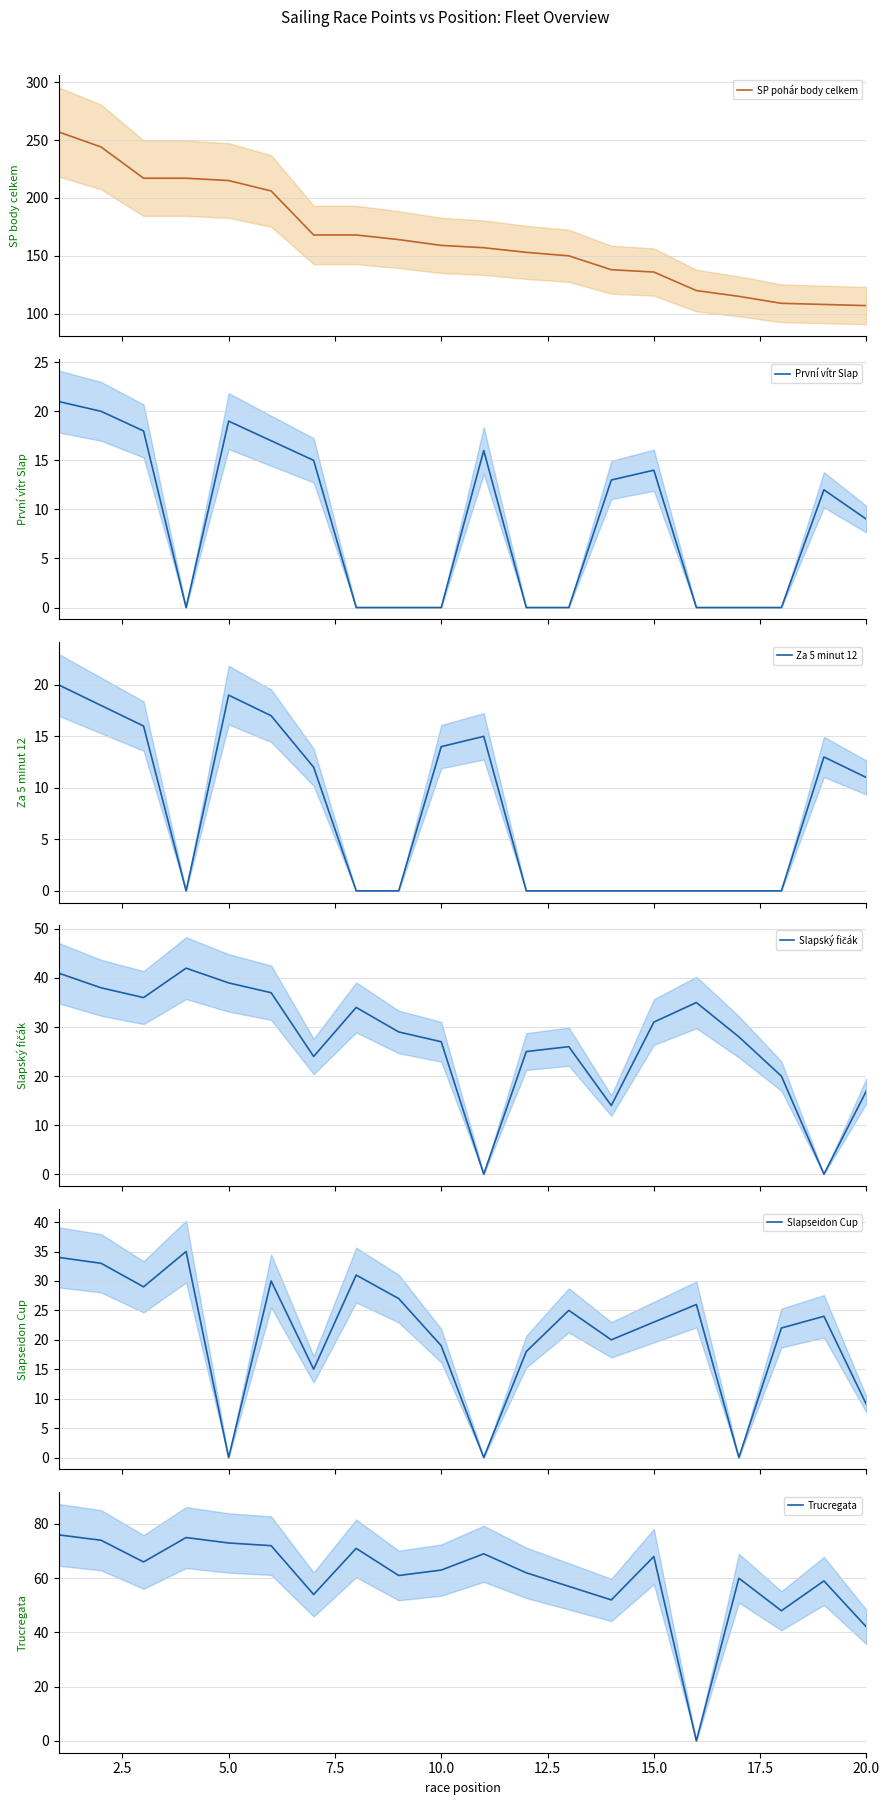

How many lines are shown in the chart?

6